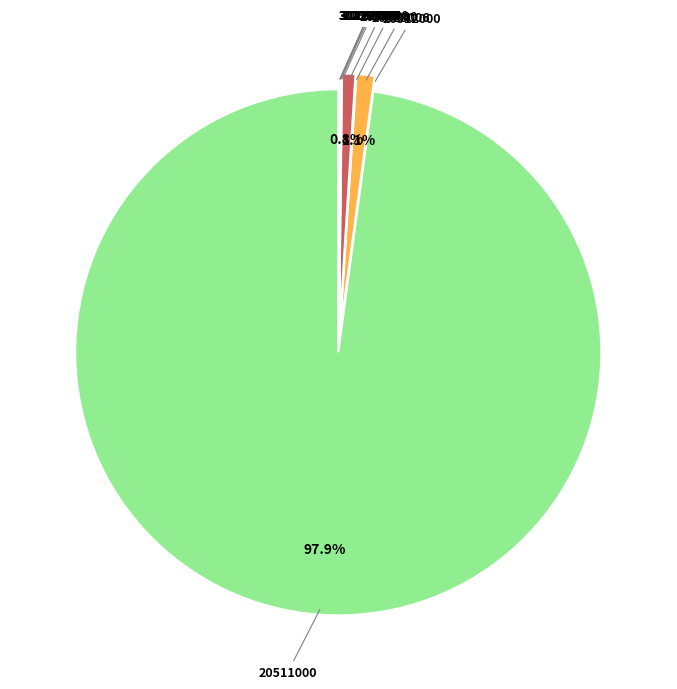

Which slice represents more than half of the pie?

20511000